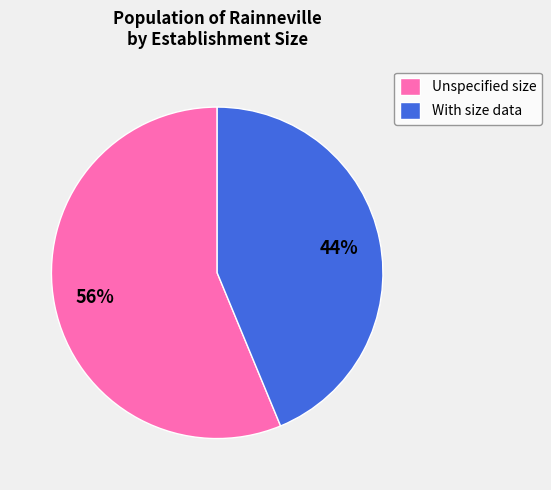

To the nearest percent, what is the average slice percentage?

50%